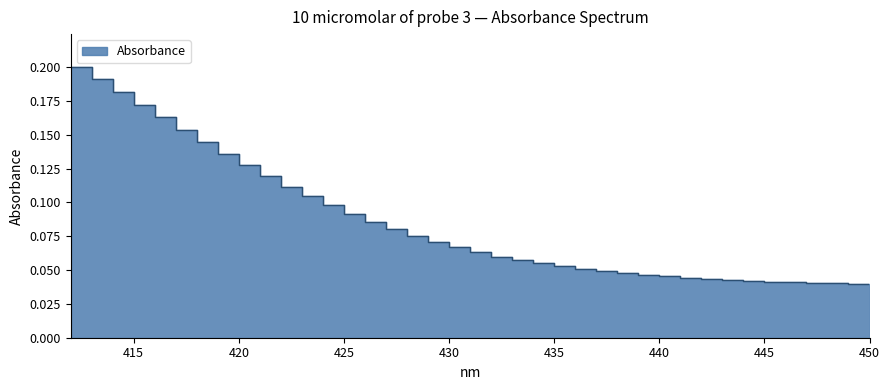

What is the greatest value displayed?

0.2